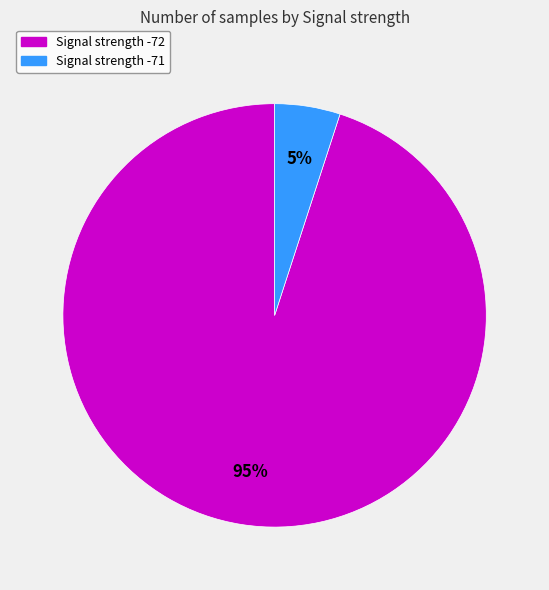

To the nearest percent, what is the average slice percentage?

50%